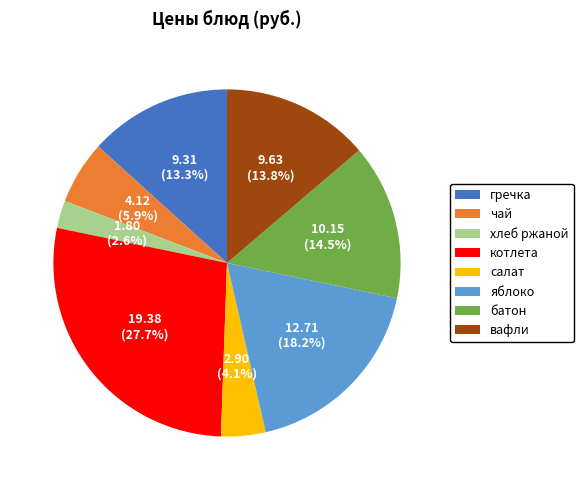

Does any single category account for the majority?

No